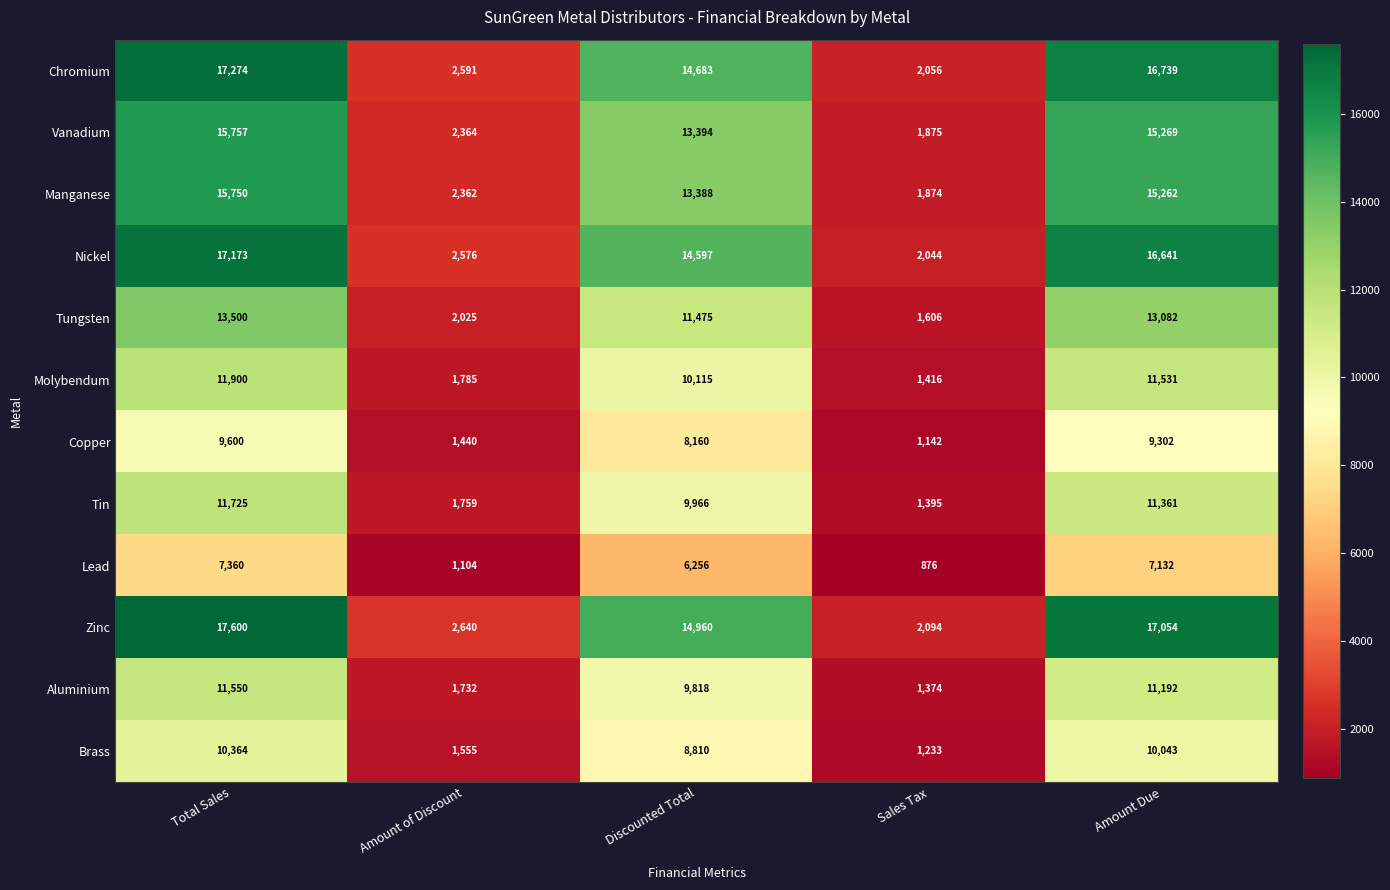

What is the difference between the highest and lowest values at Discounted Total?

8704